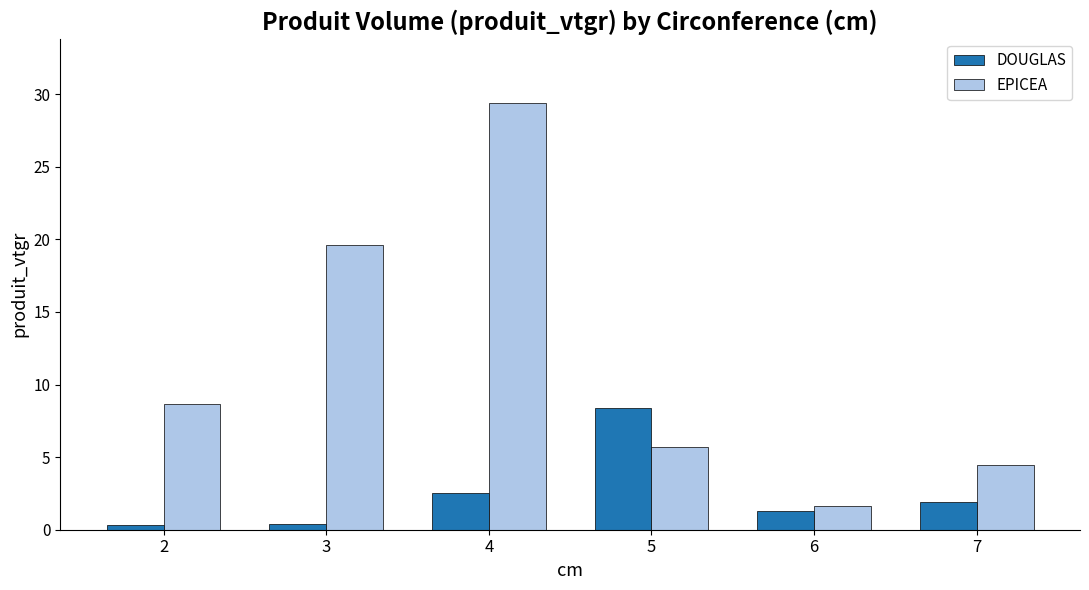

What value does the EPICEA series have at 6?

1.6